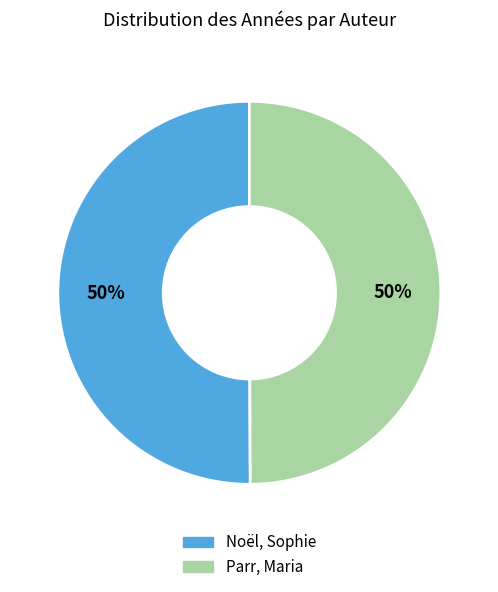

Count the number of slices in the pie.

2